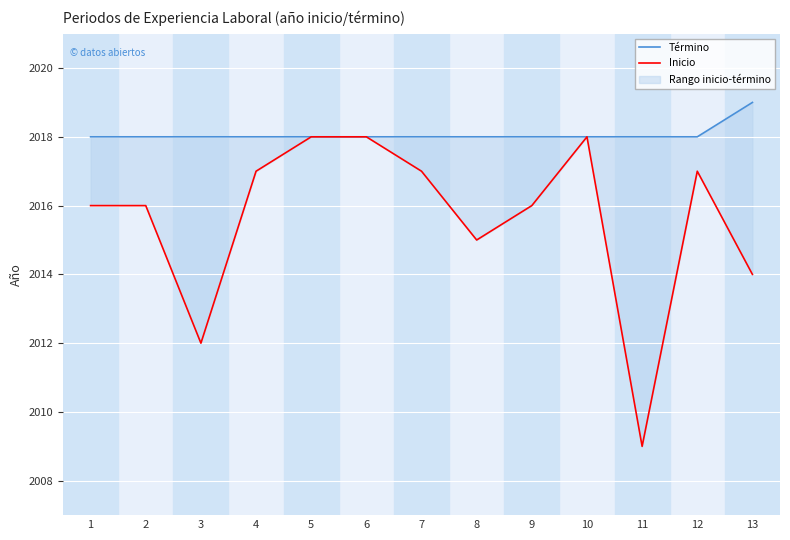

Reading left to right, transcribe all the data shown in this chart.

Término: 2018	2018	2018	2018	2018	2018	2018	2018	2018	2018	2018	2018	2019
Inicio: 2016	2016	2012	2017	2018	2018	2017	2015	2016	2018	2009	2017	2014